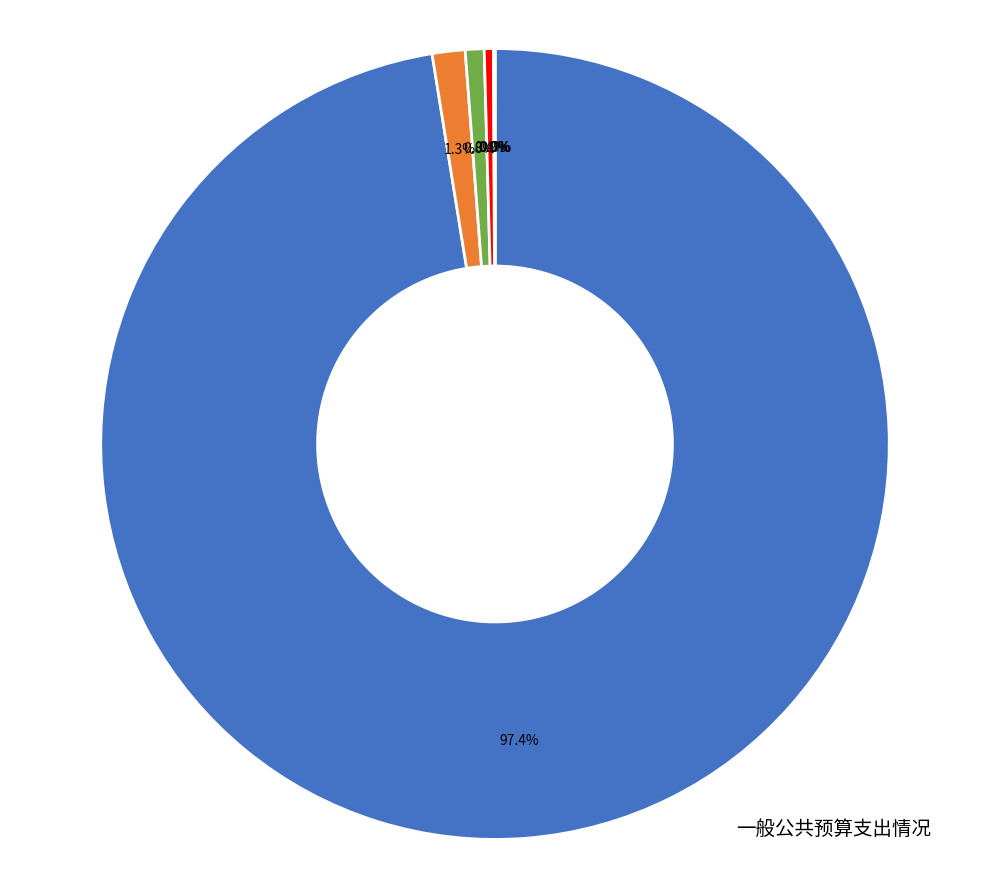

What percentage is the 机关事业单位基本养老保险缴费支出 slice, to the nearest percent?

1%